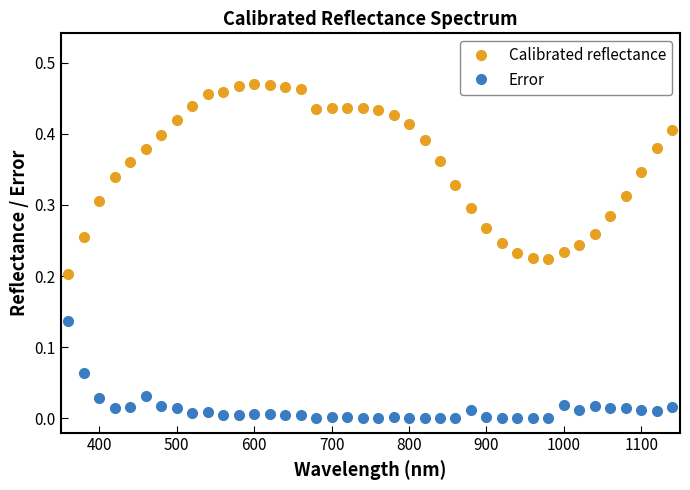

What is the sum of all Calibrated reflectance values?

14.4